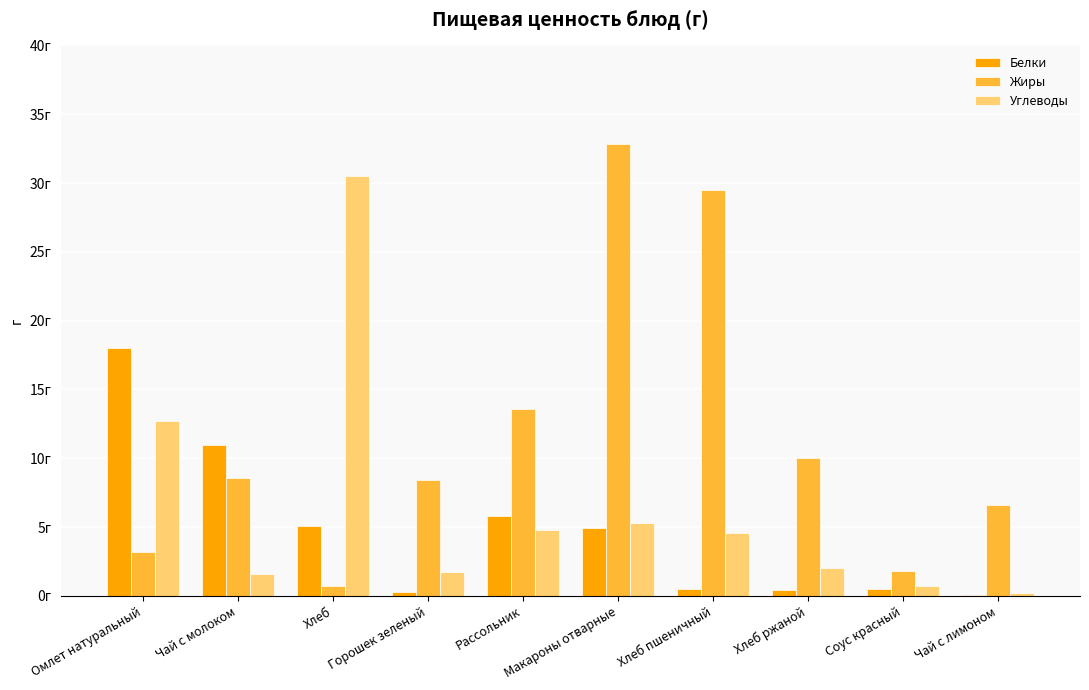

True or false: Углеводы has a value of 0.3 at Чай с лимоном.

False